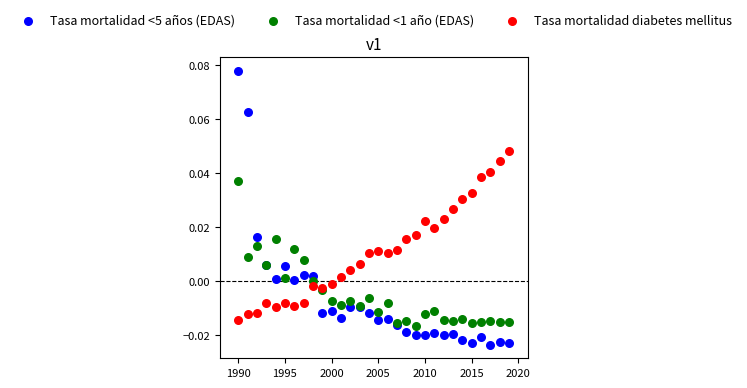

Which series has the largest Y range (max minus min)?

Tasa mortalidad <5 años (EDAS)